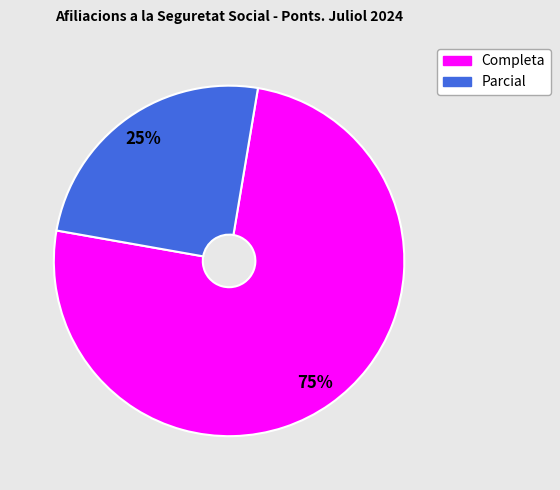

Does any single category account for the majority?

Yes